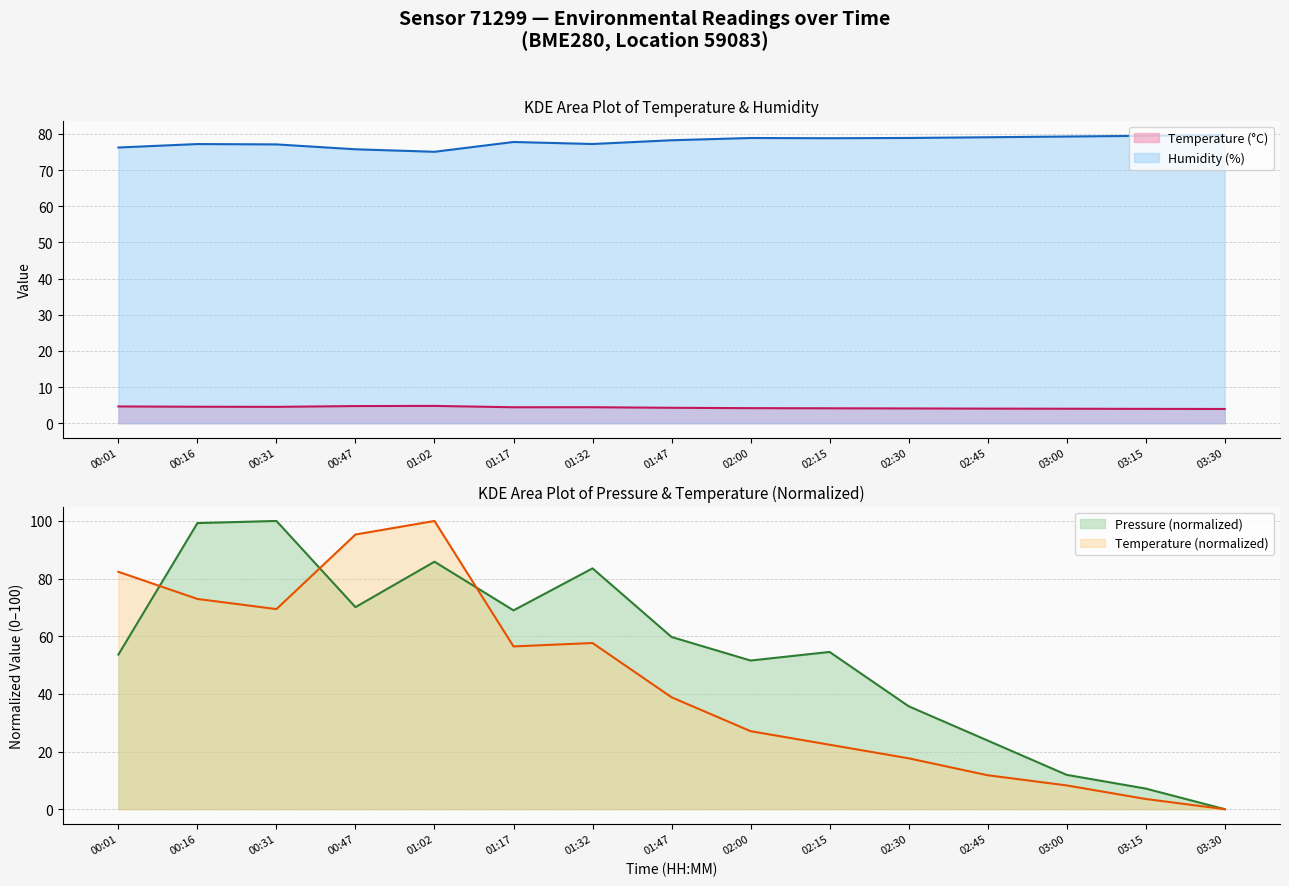

The value of humidity at 02:30 is 78.9. True or false?

True